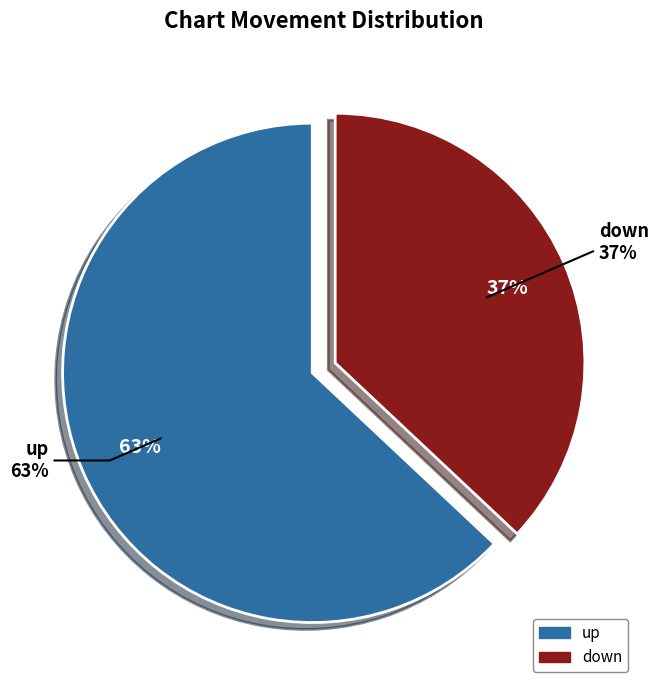

Is it true that down is 37% of the pie?

True